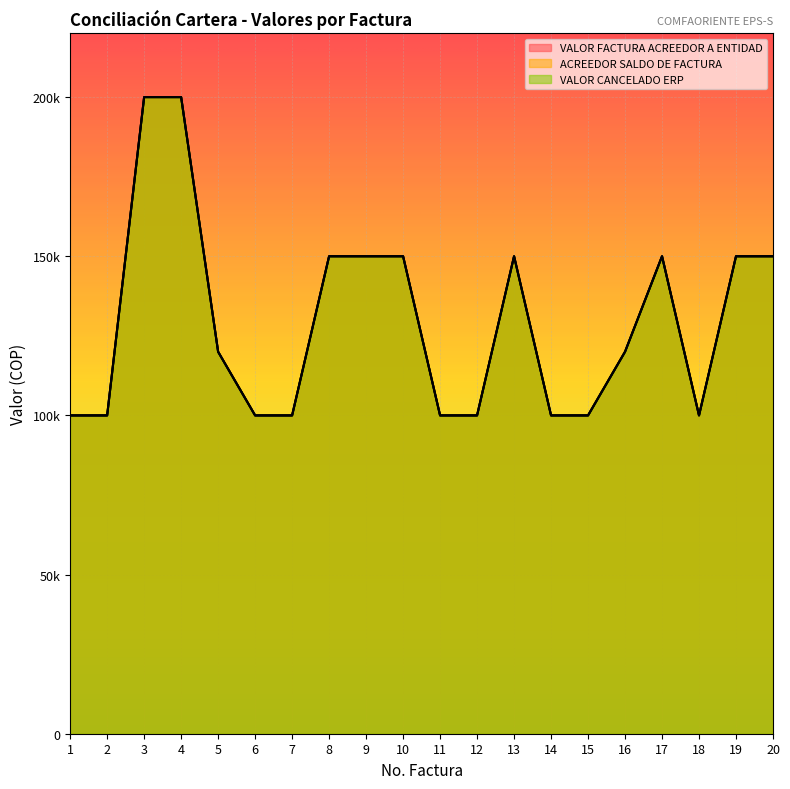

Which category has the highest value across all series?

3